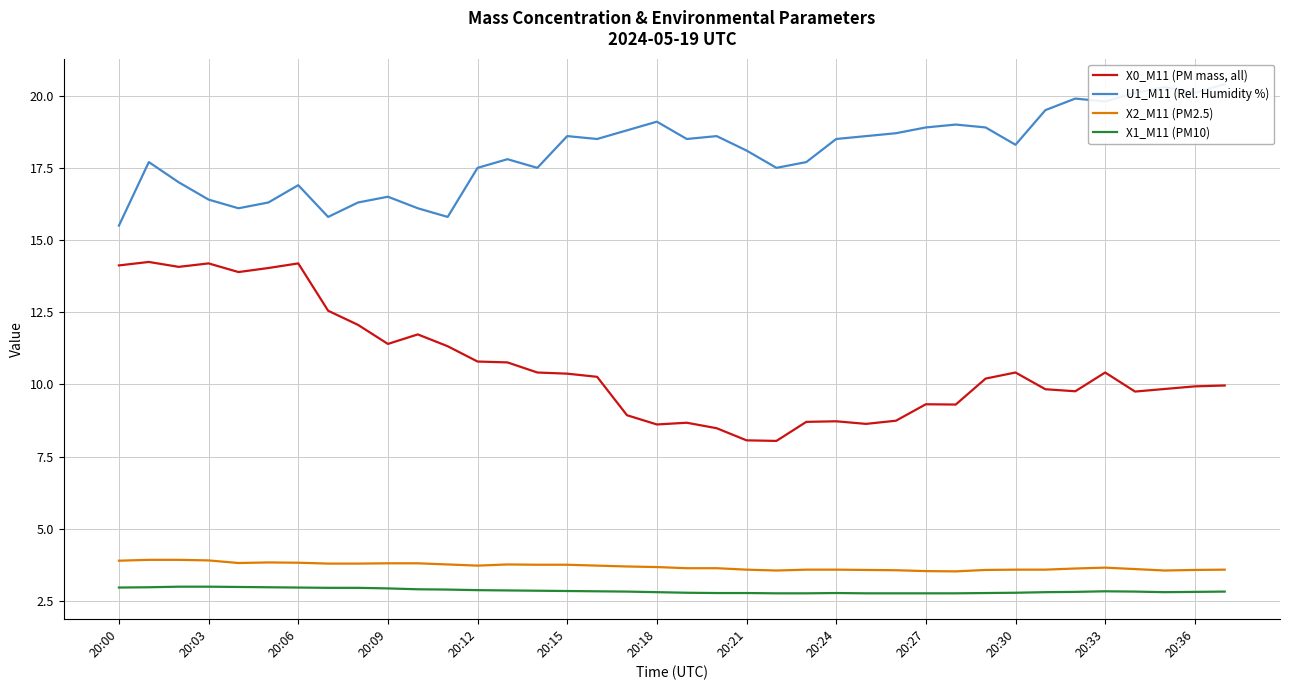

How many data points does each series have?

38